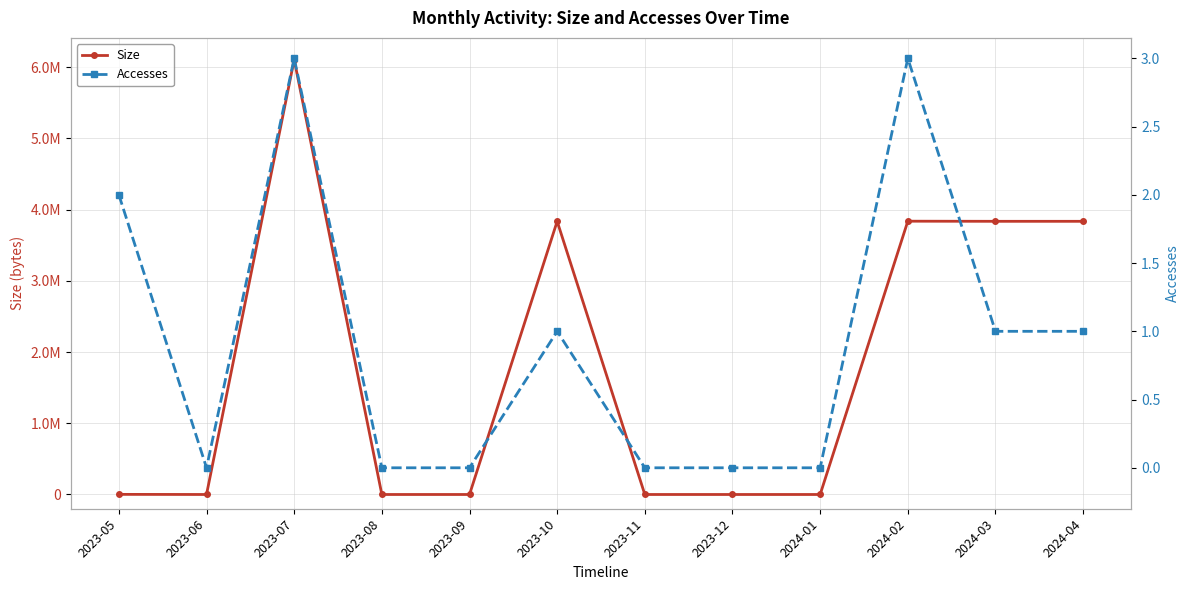

Between 2023-10 and 2023-11, which series saw the biggest shift?

Size